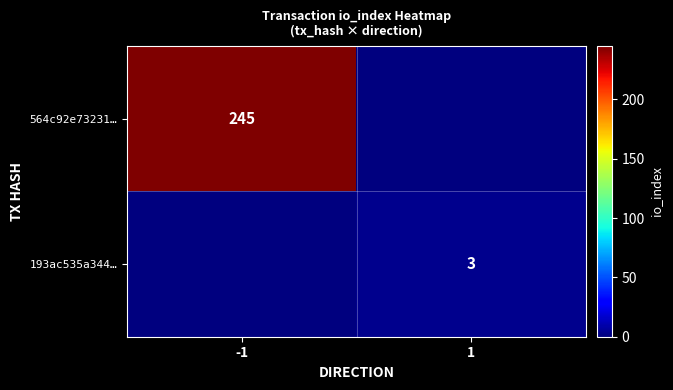

The value of 564c92e73231… at -1 is 109. True or false?

False